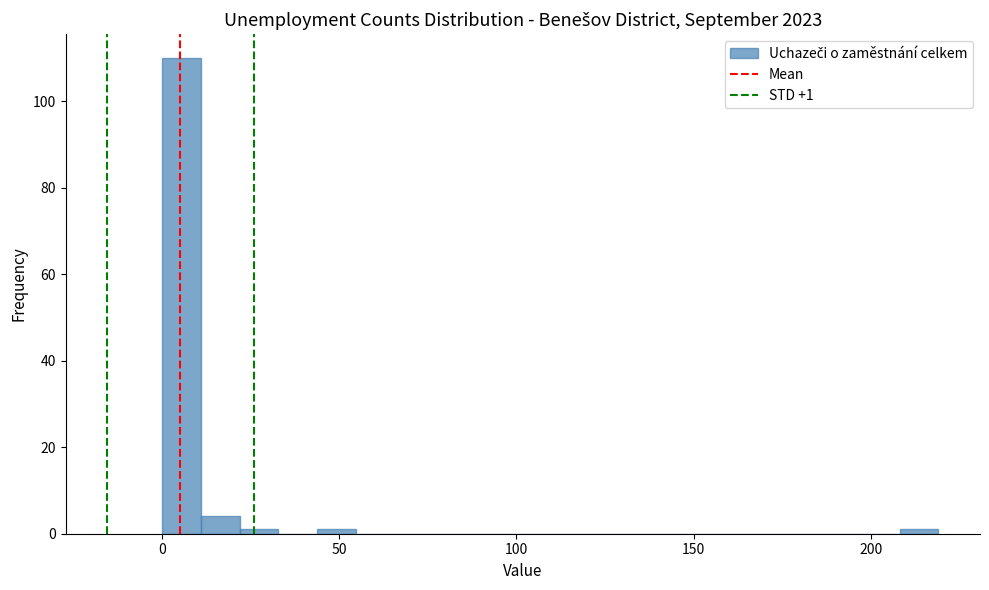

Around what value on the x-axis is the tallest bar? Give the approximate position of its centre, as read against the axis.

5